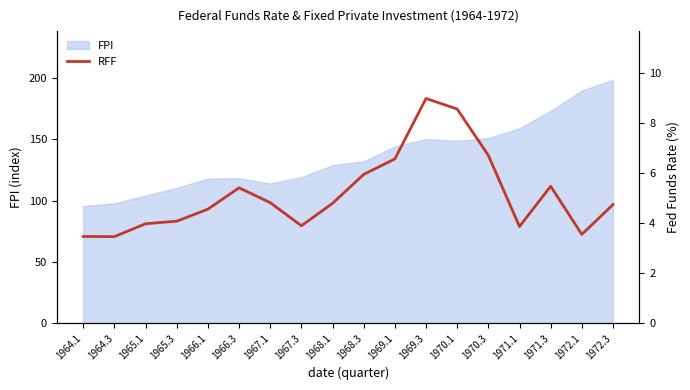

What is the highest value of the FPI series?

198.6